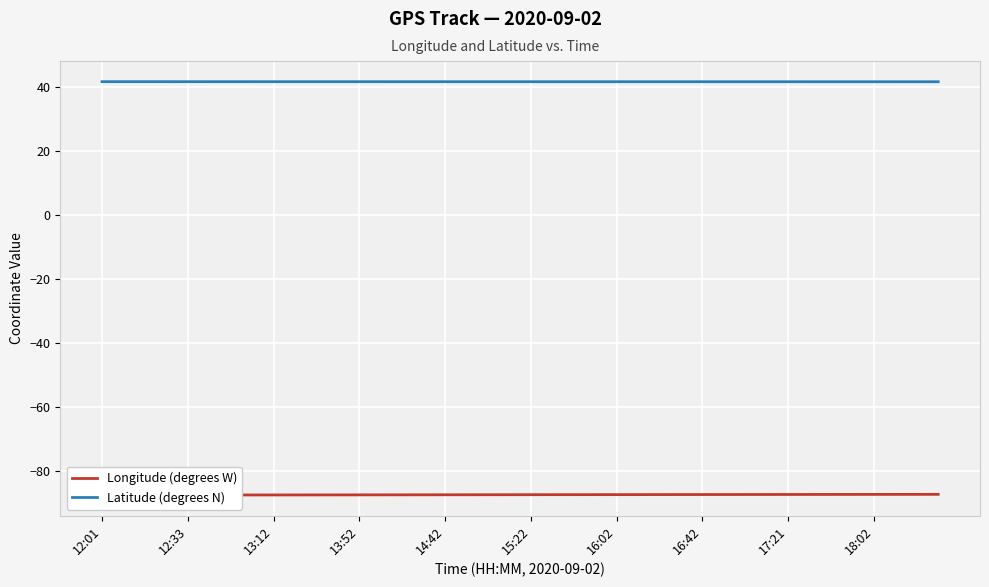

What is the value of the Latitude (degrees N) point at the 7th from the left?

41.8